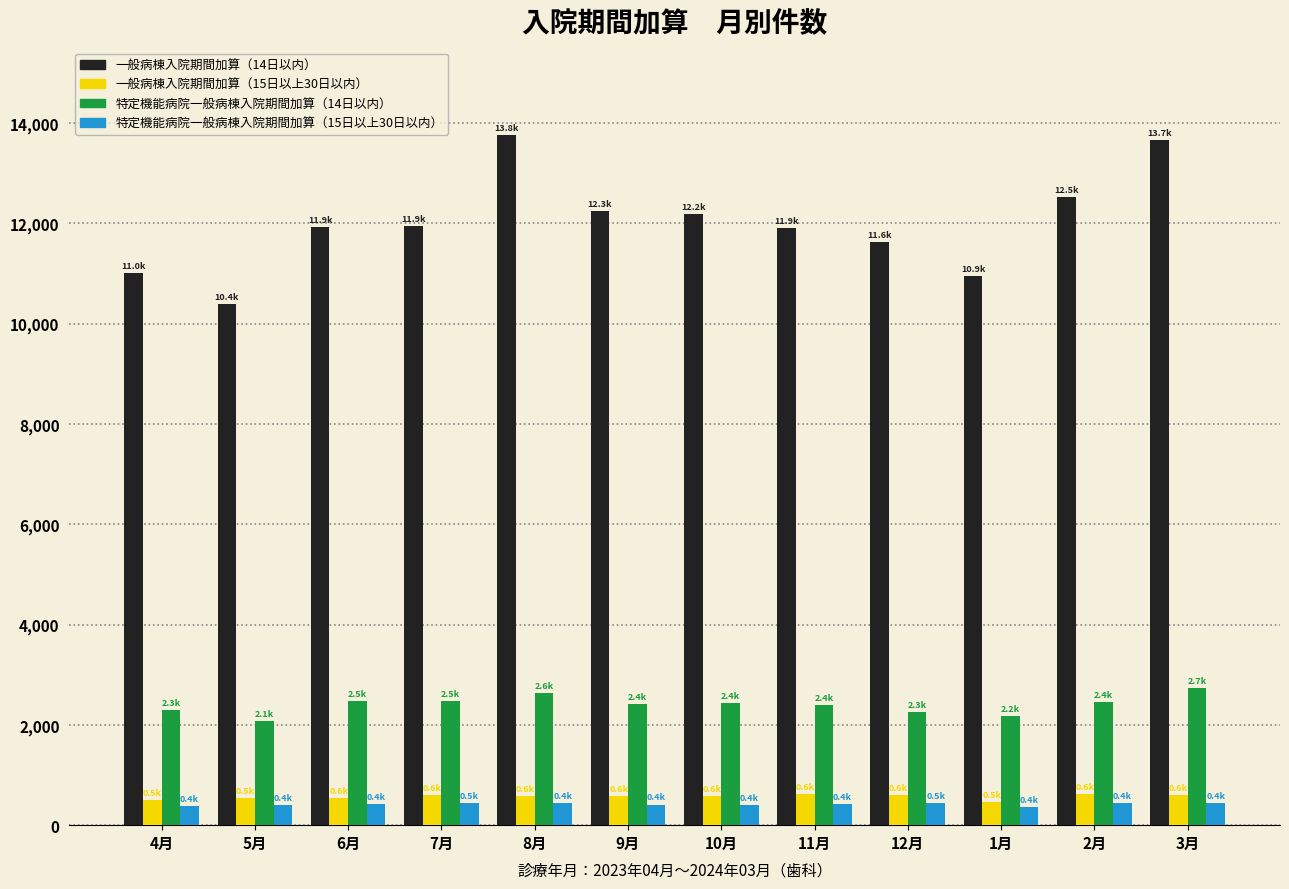

Which series has the largest total across all categories?

一般病棟入院期間加算（14日以内）